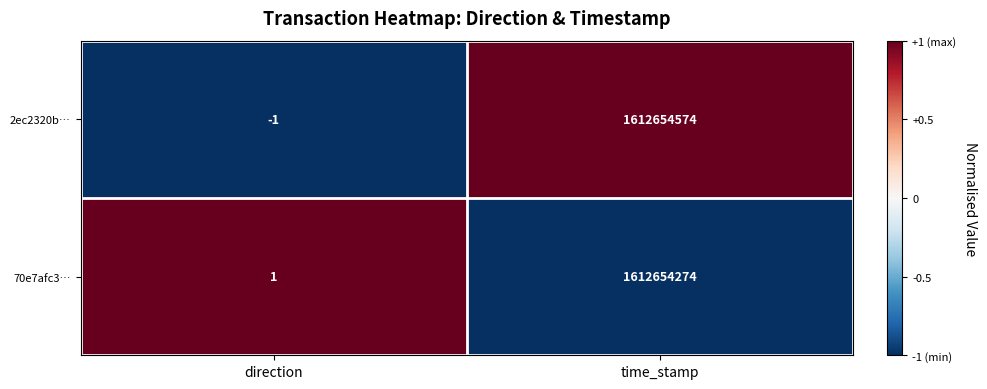

Which series changed the most between direction and time_stamp?

2ec2320b…